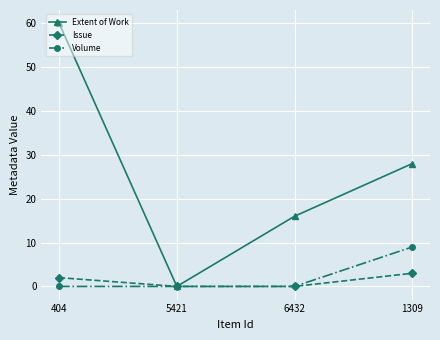

Is the value of Extent of Work at 6432 greater than the value of Volume at 5421?

Yes